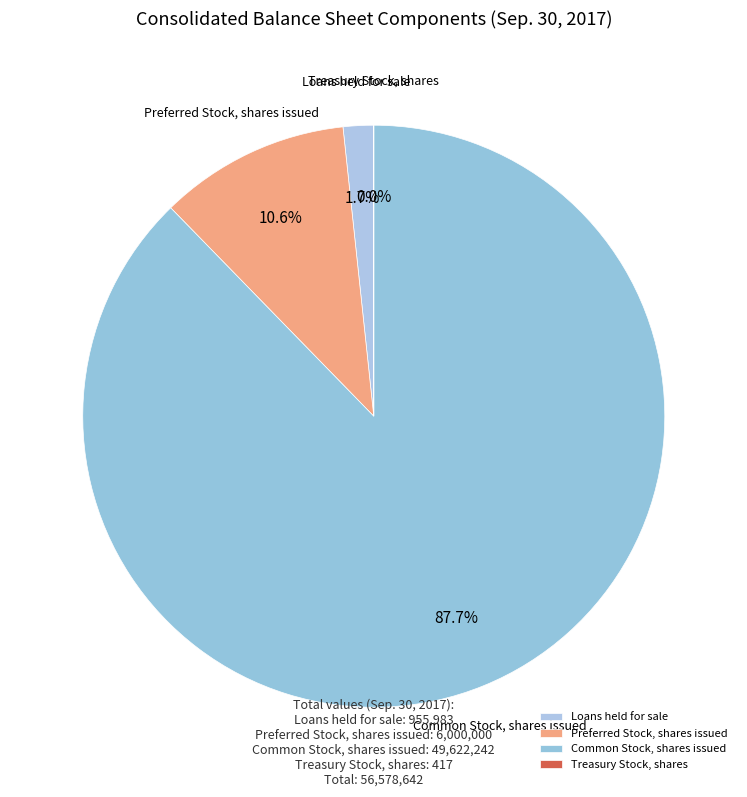

How much of the chart is everything except Loans held for sale?

98.3%